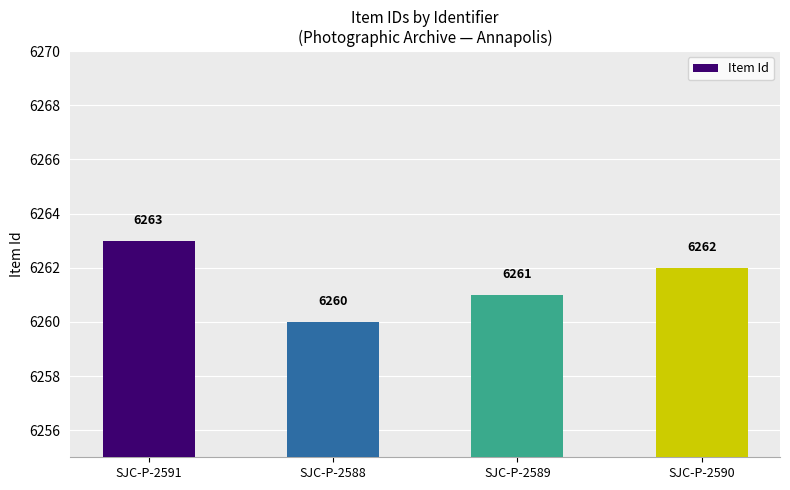

Which category has the highest value across all series?

SJC-P-2591